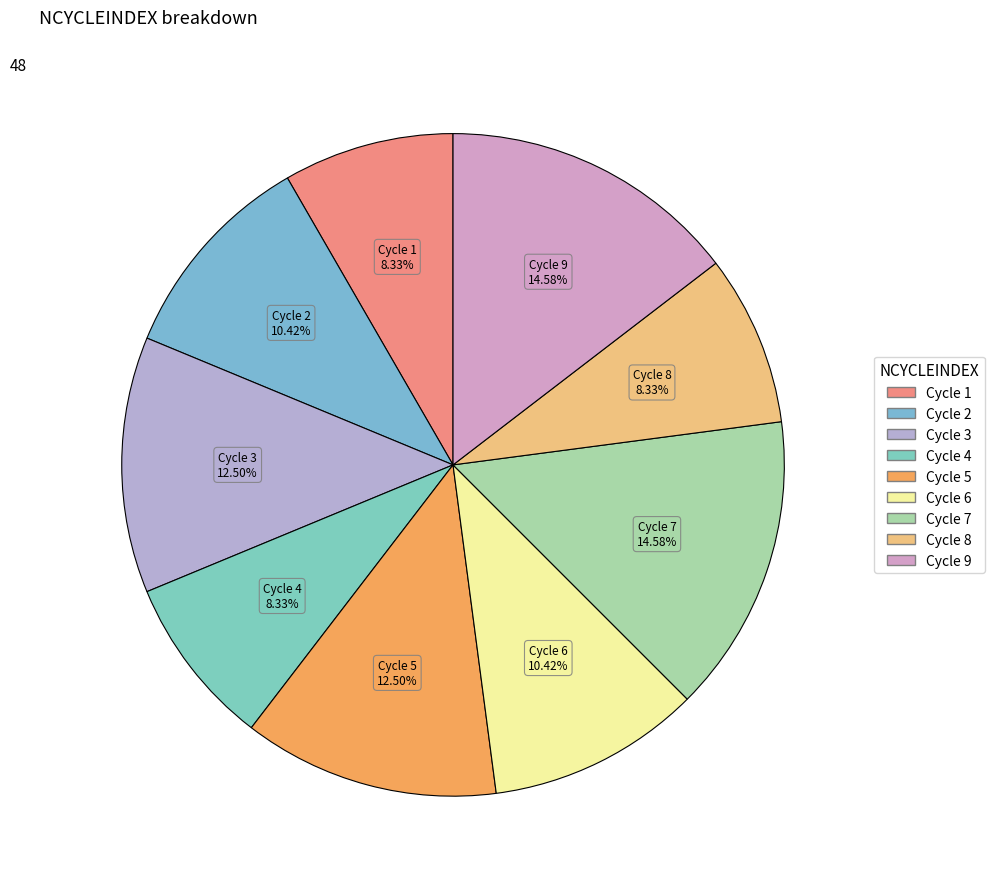

To the nearest percent, what is the average slice percentage?

11%